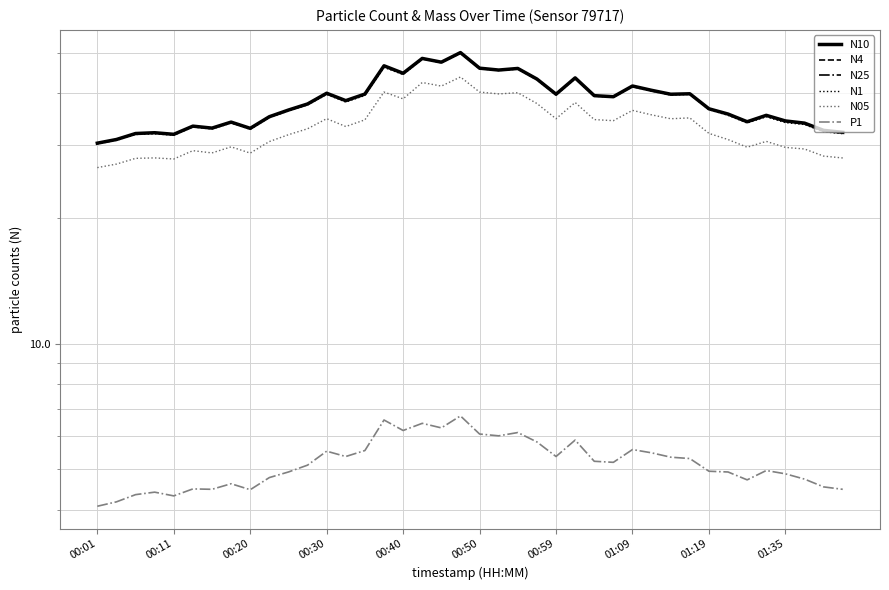

Rank the categories by P1 value from highest to lowest.

19, 15, 17, 18, 16, 22, 20, 21, 25, 23, 28, 14, 12, 29, 13, 24, 30, 31, 26, 27, 11, 35, 32, 10, 33, 36, 01:35, 37, 34, 01:09, 38, 00:50, 00:59, 39, 01:19, 00:30, 00:20, 00:40, 00:11, 00:01